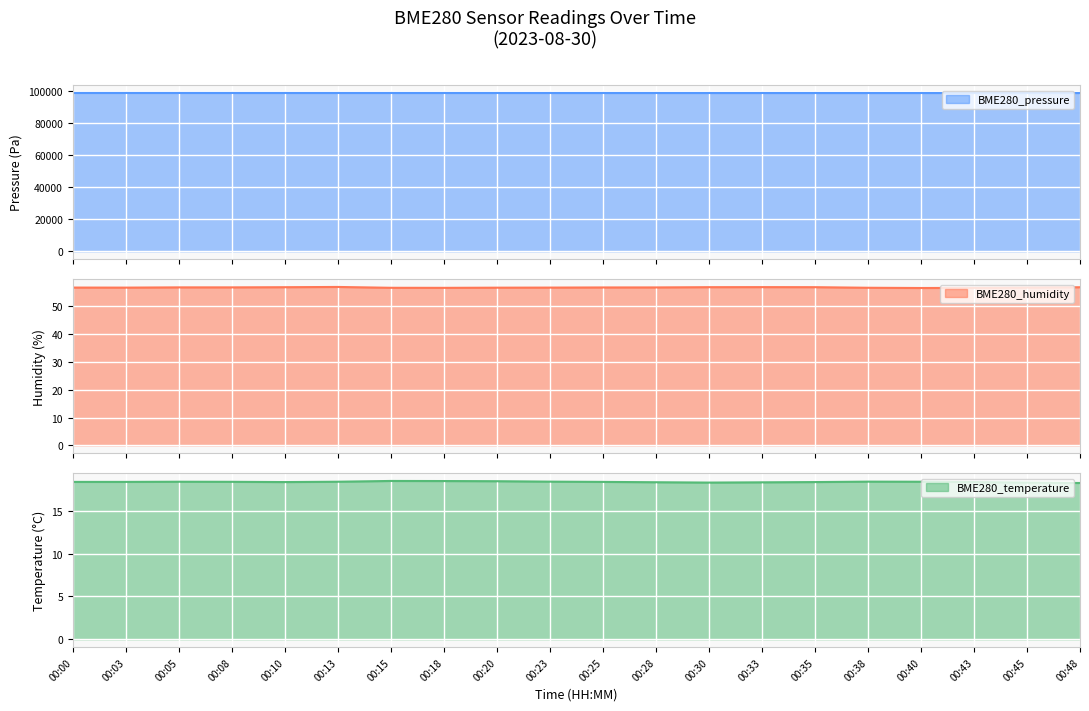

How many values in the BME280_pressure series are below 98869?

10